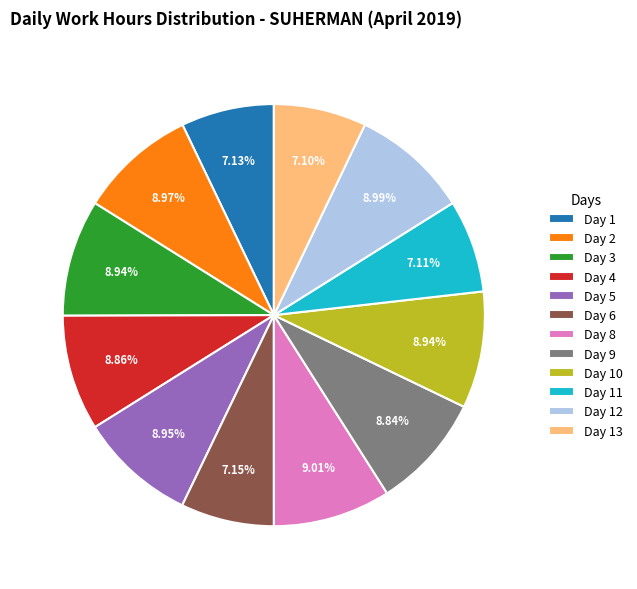

Is there a majority slice in this chart?

No